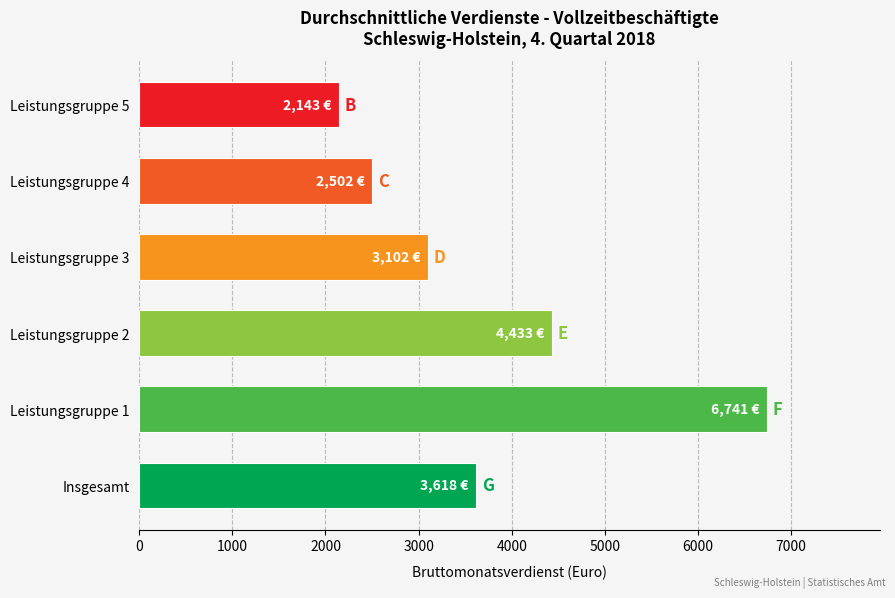

How many values are below 3618?

3